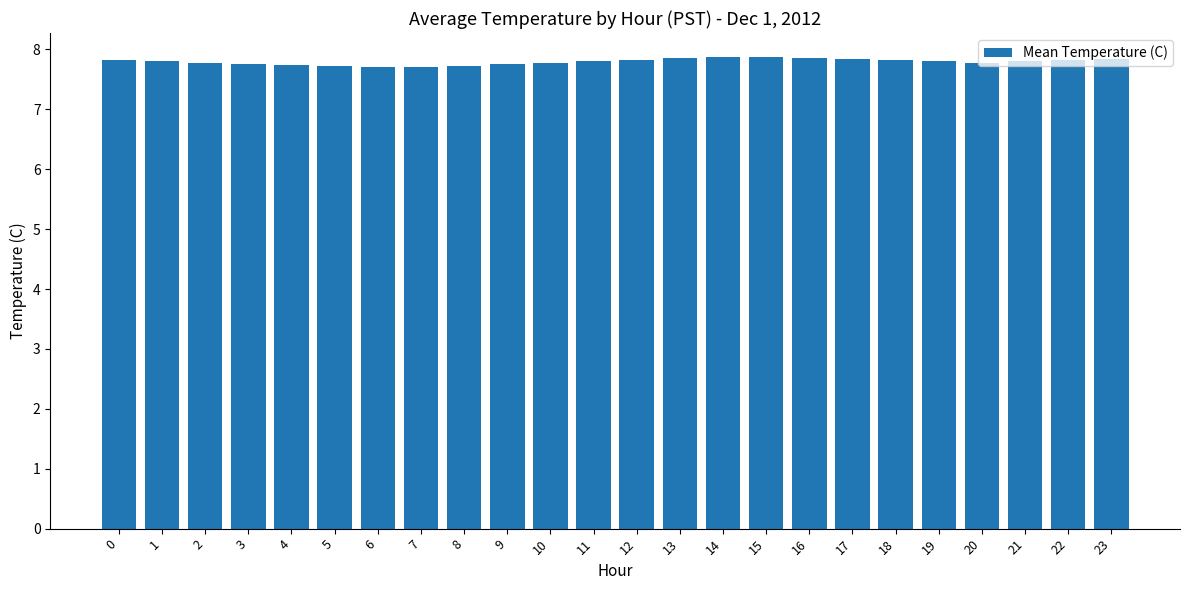

What is the smallest value displayed?

7.7